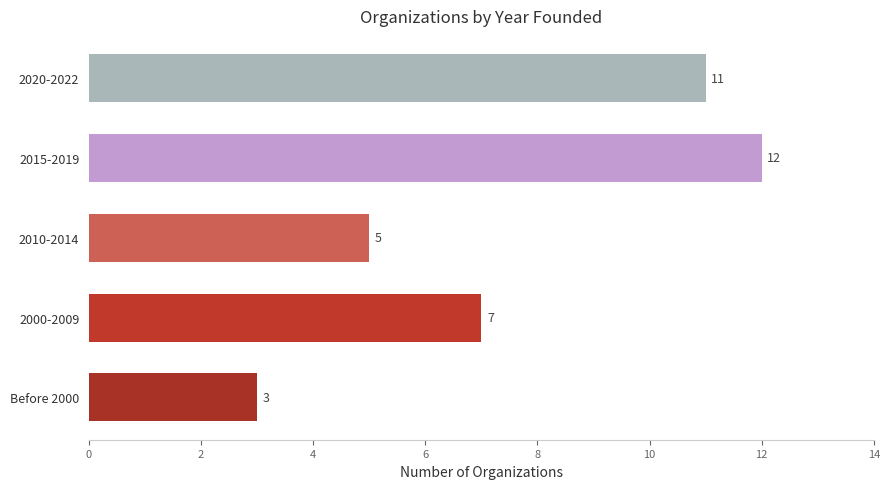

Are the bars grouped side by side (vs. stacked)?

No